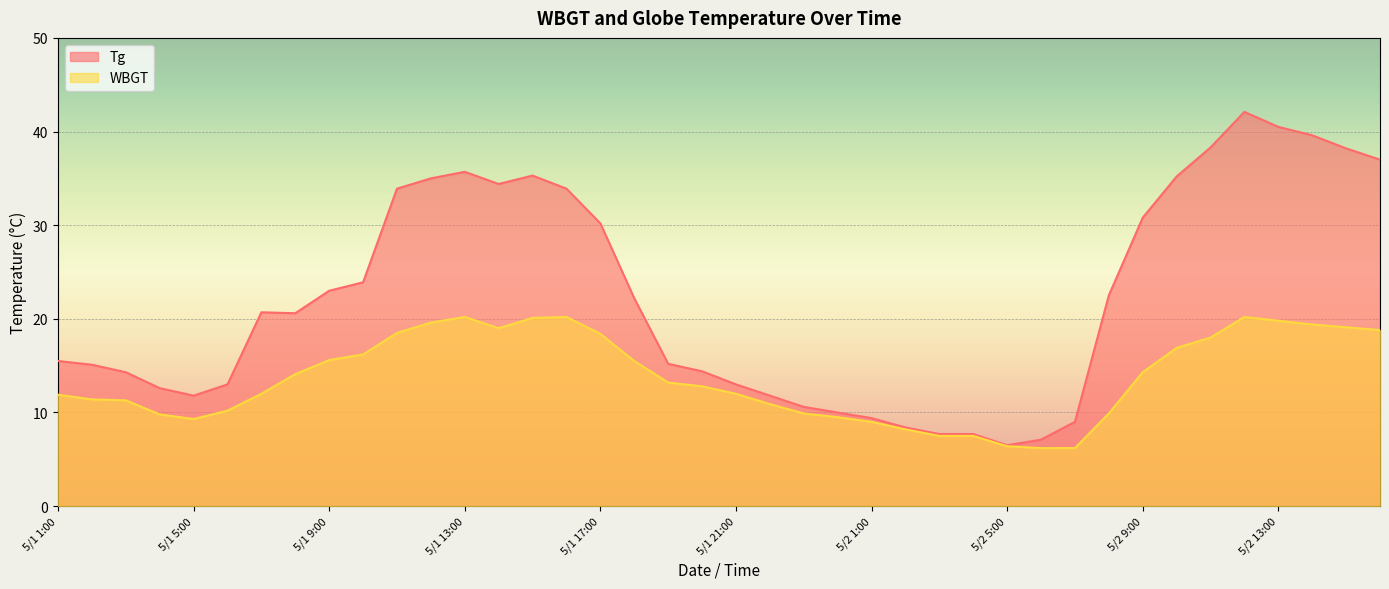

What are all the series names shown in the legend?

Tg, WBGT